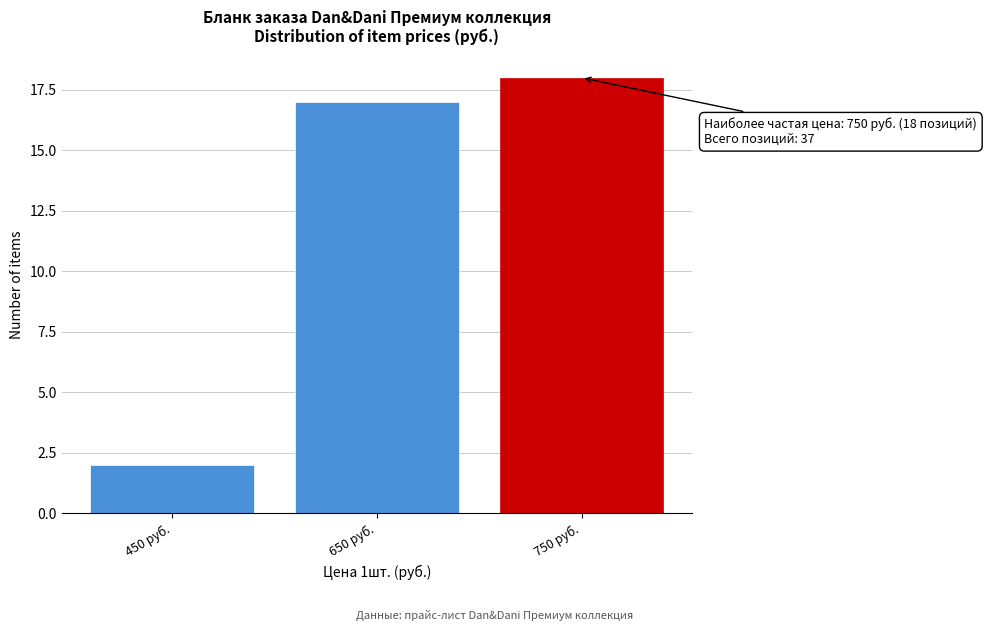

Reading left to right, list all the values displayed in this chart.

2	17	18